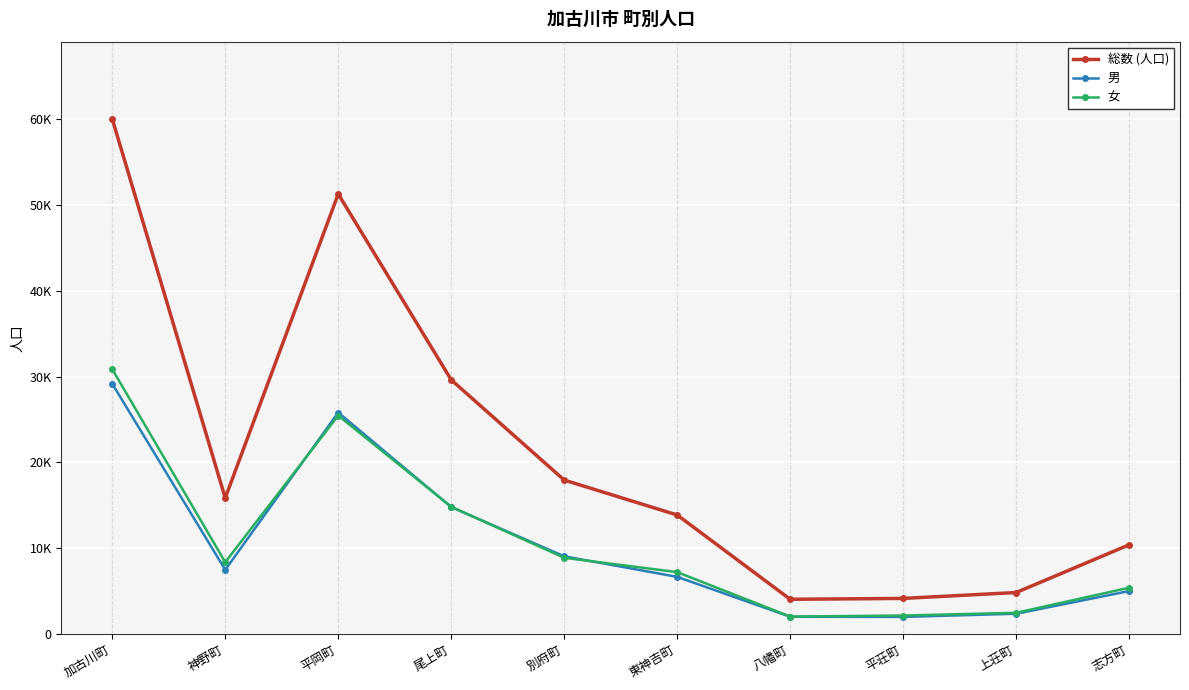

Which series has the largest range (max minus min)?

総数 (人口)